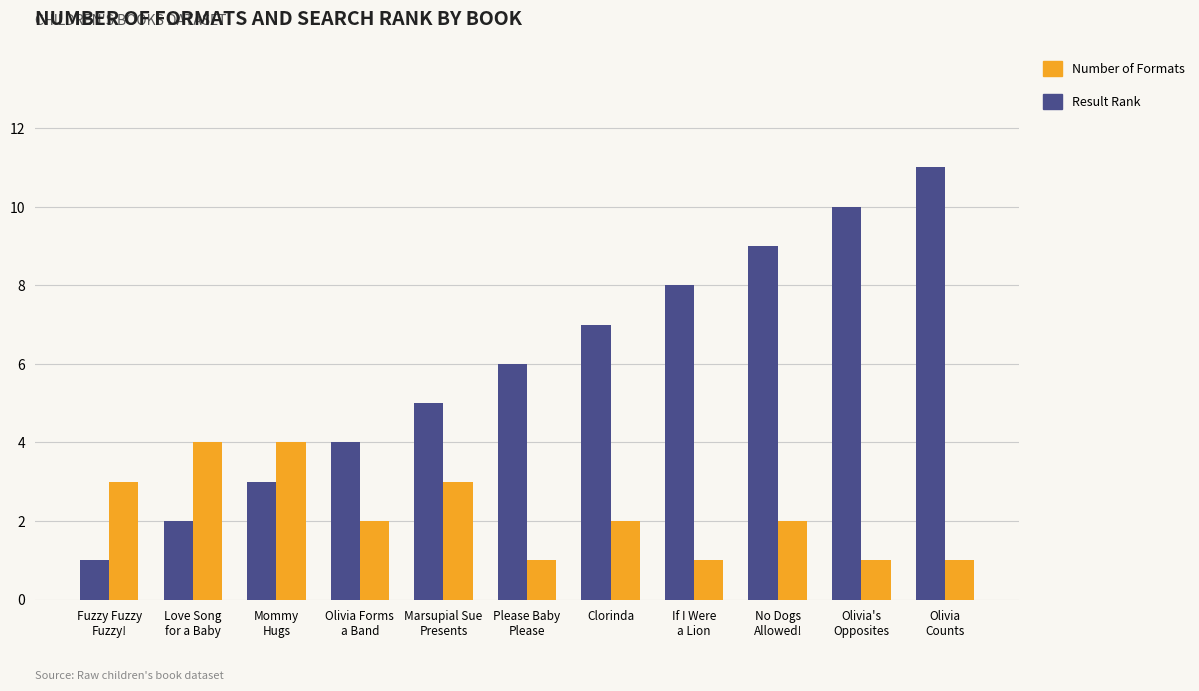

At which category is the sum across all series the highest?

Olivia
Counts